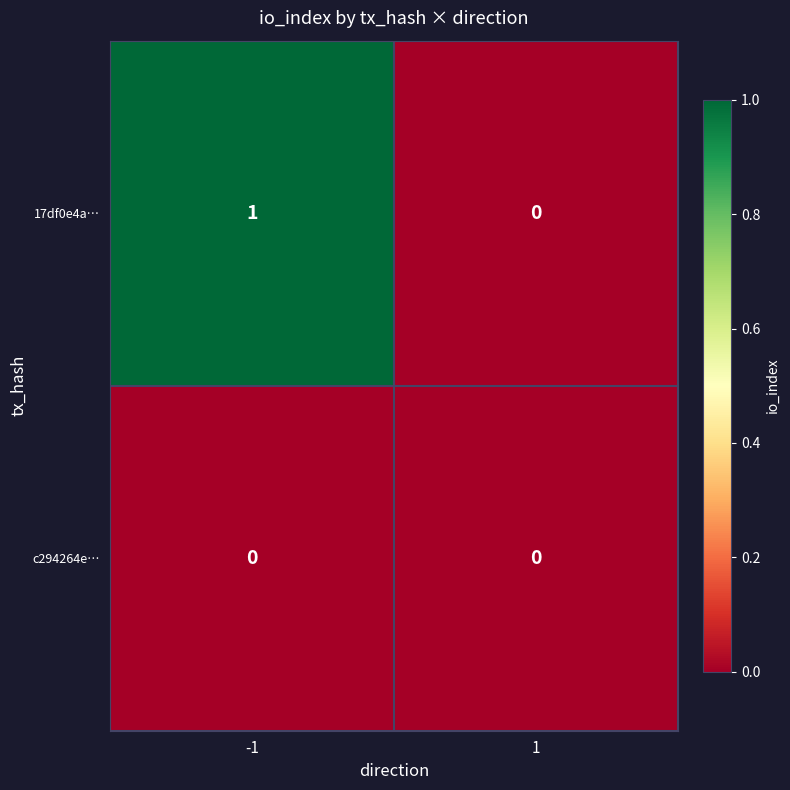

Is the value of c294264e… at -1 greater than the value of 17df0e4a… at -1?

No